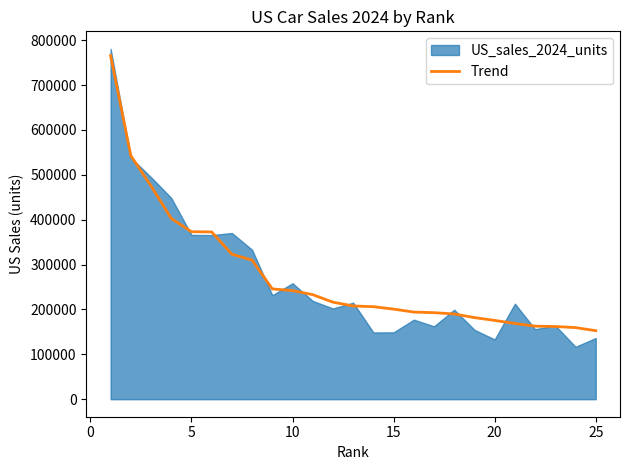

What is the difference between the maximum and minimum values?

612990